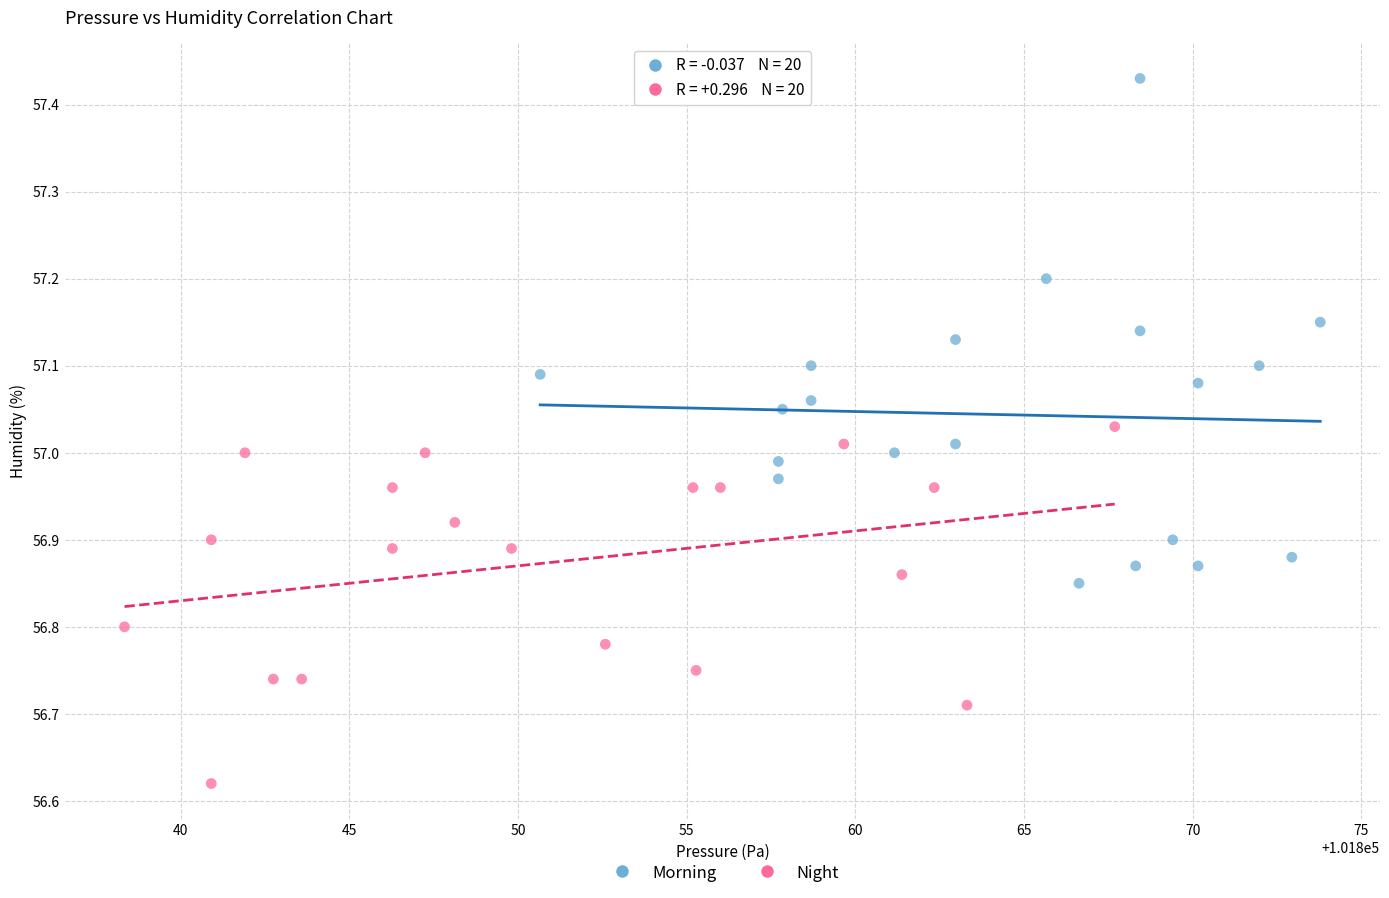

Which series has the widest spread of Y values?

Morning